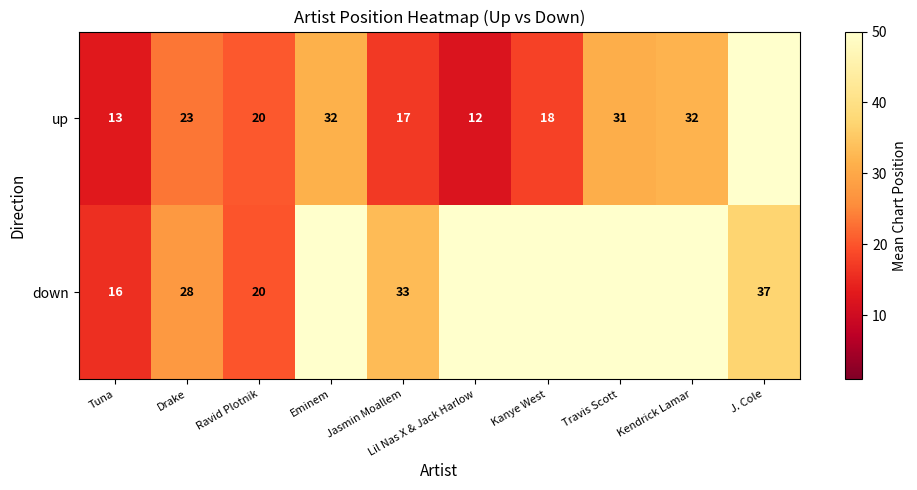

Is the value of down at J. Cole greater than the value of up at Jasmin Moallem?

Yes